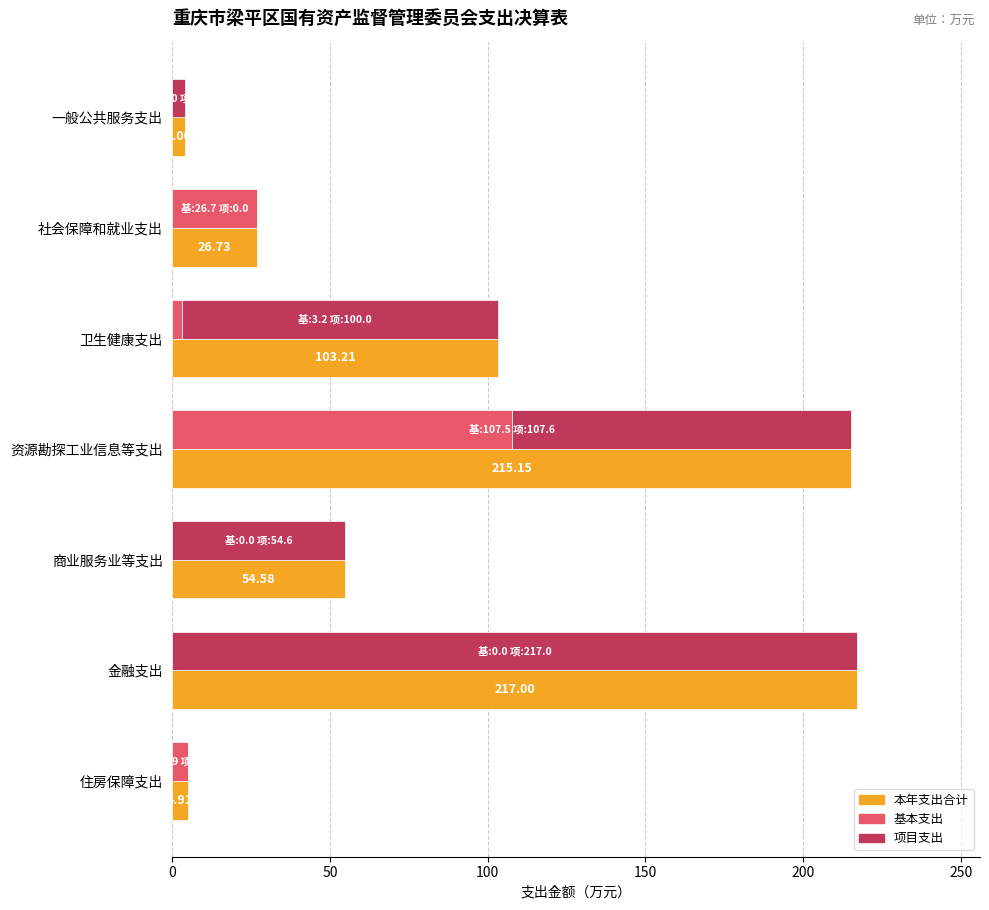

List the series in order of their peak value, lowest first.

基本支出, 本年支出合计, 项目支出